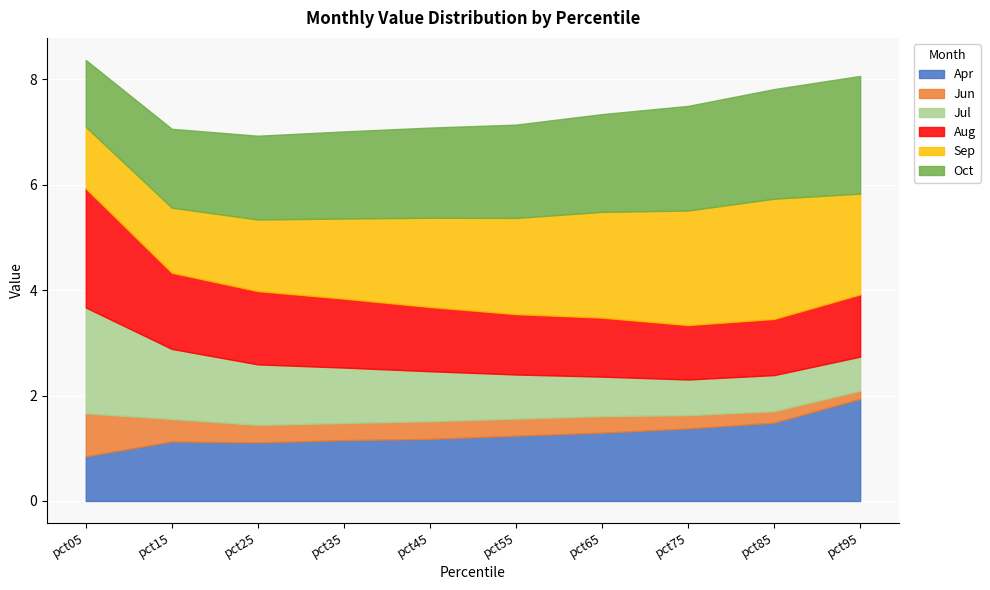

What is the average value of the Sep series?

1.7